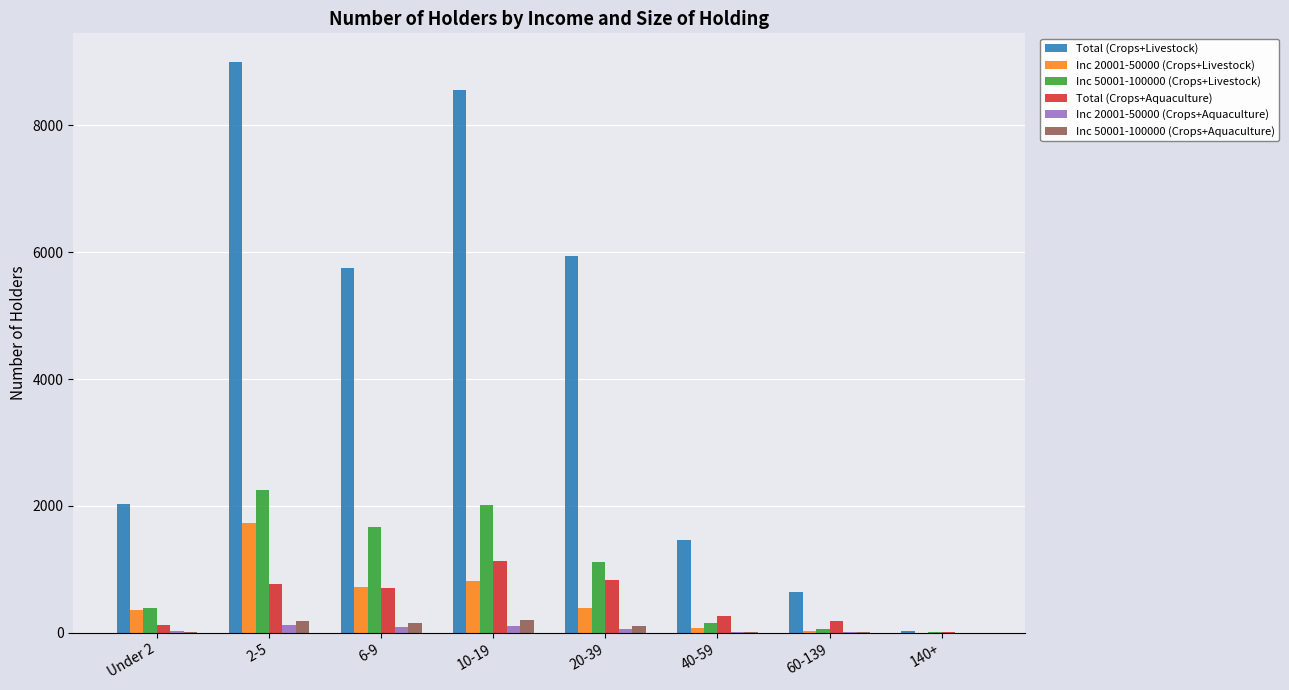

At which label does Total (Crops+Livestock) reach its peak?

2-5